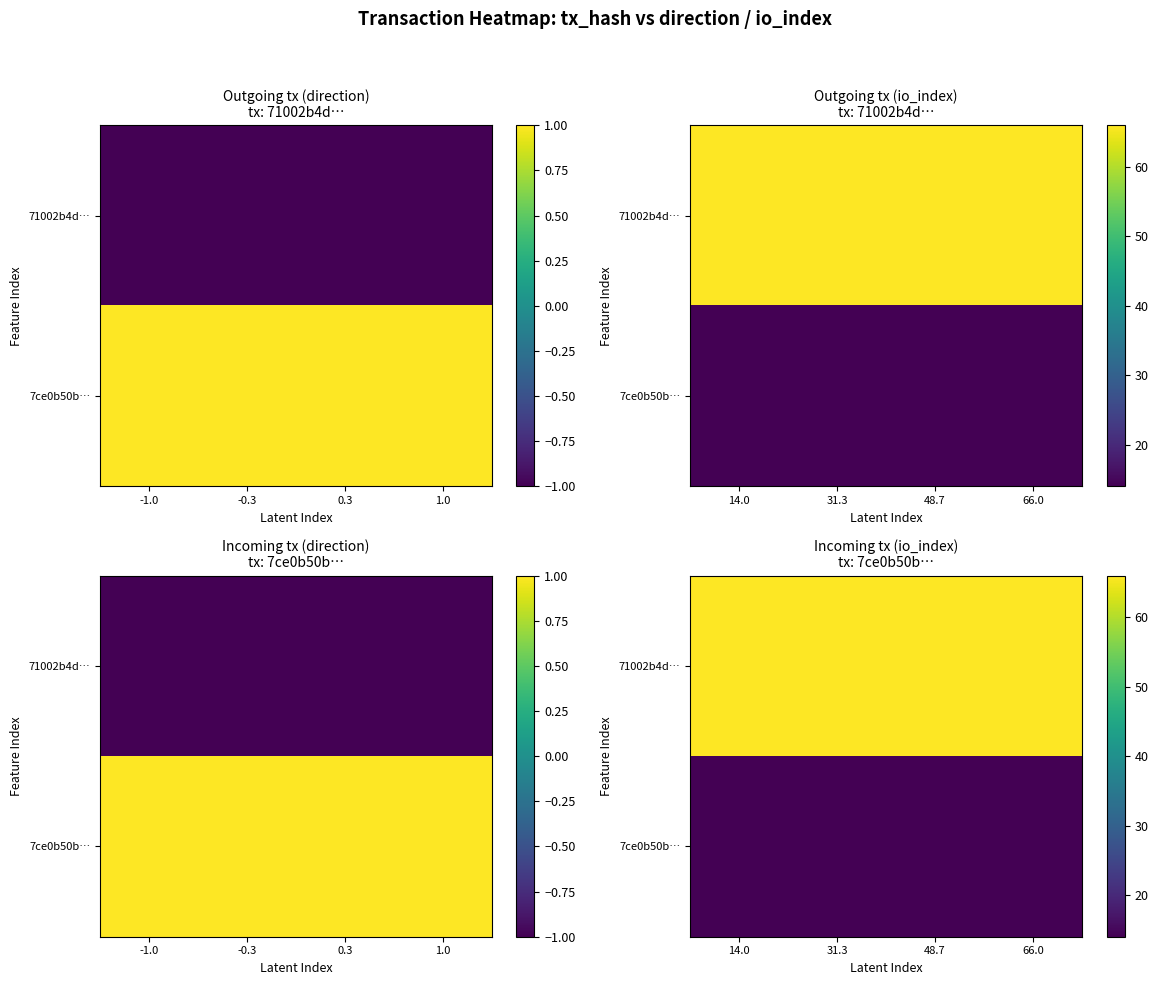

At which category does the chart reach its peak across all series?

14.0